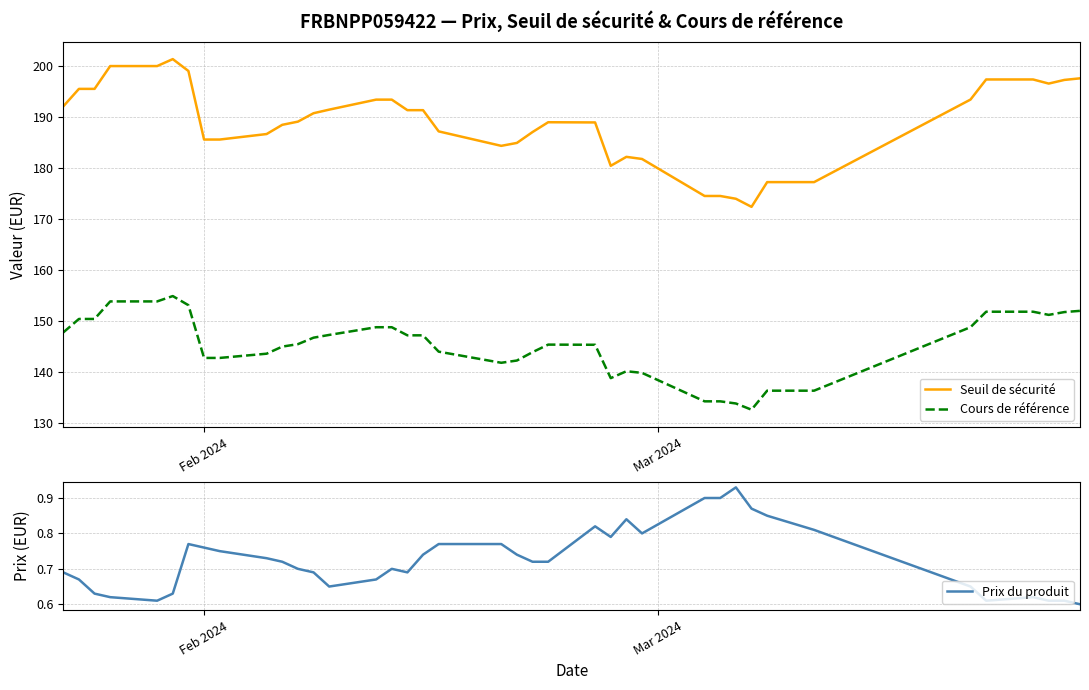

Is this an area chart (filled region under the line)?

No